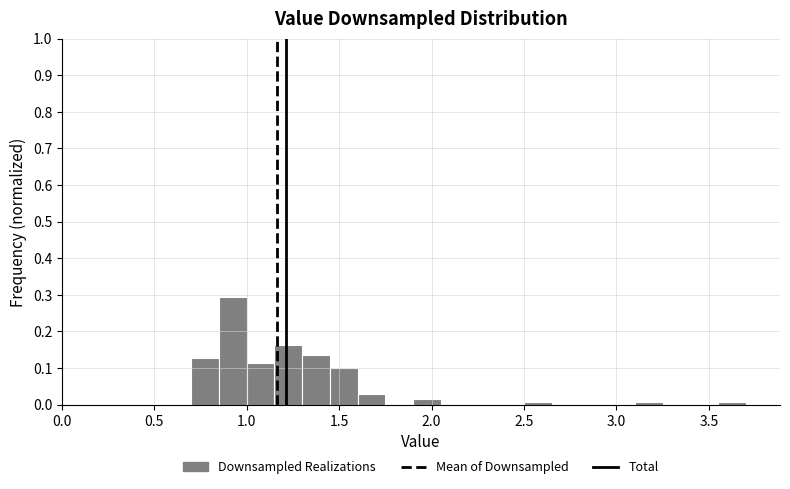

Around what value on the x-axis is the tallest bar? Give the approximate position of its centre, as read against the axis.

0.95